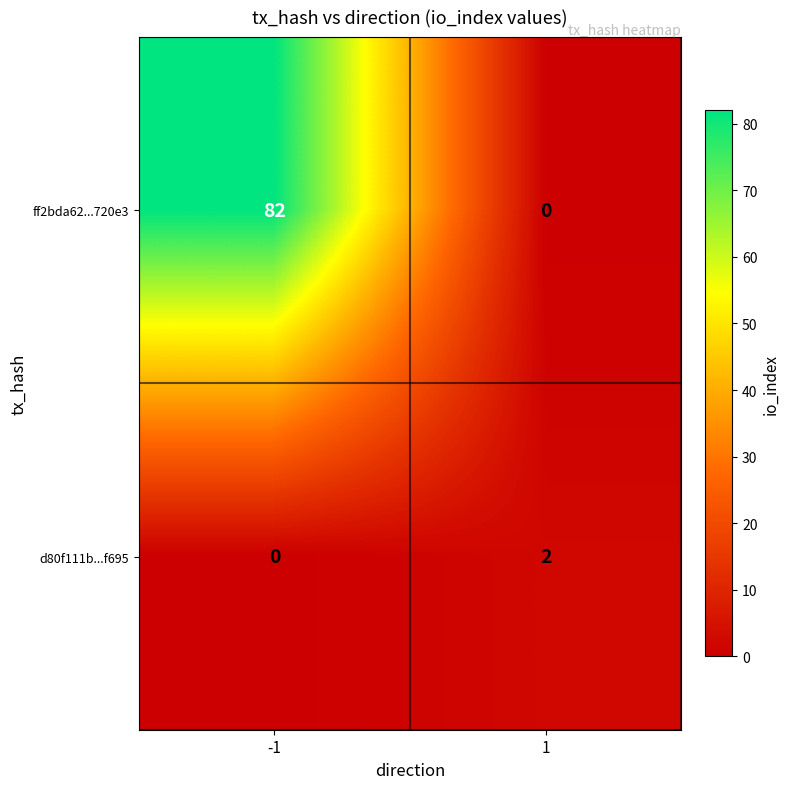

How many categories are shown in the chart?

2